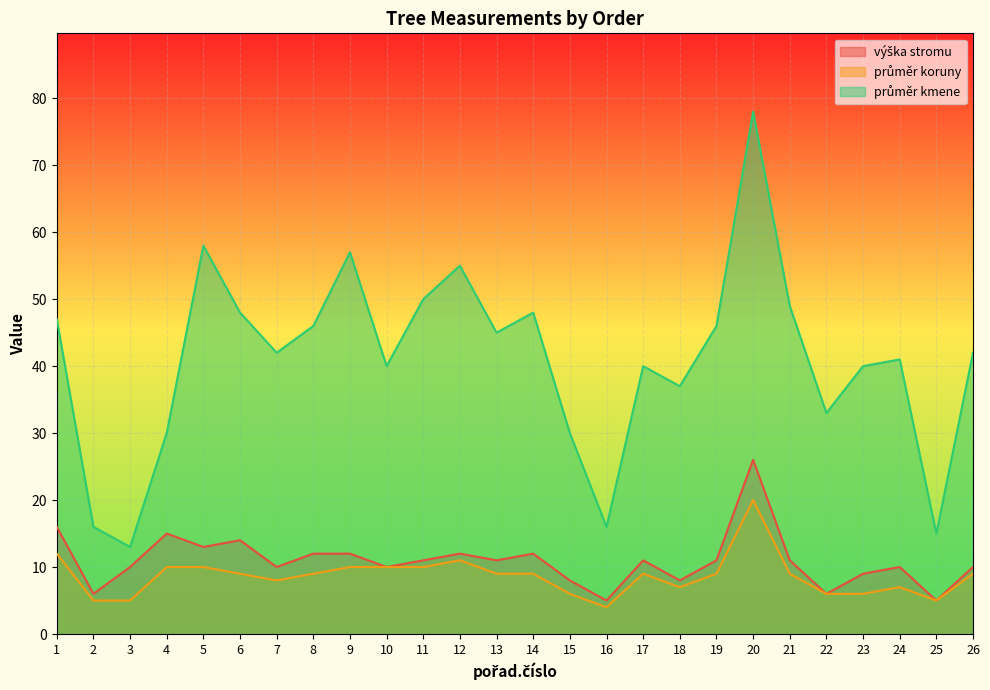

Is it true that výška stromu equals 12 at 14?

True